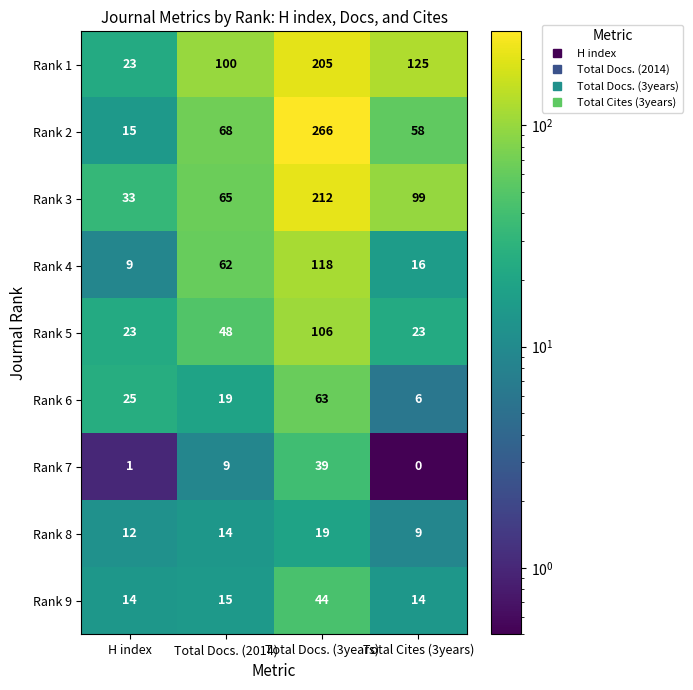

At how many categories does at least one series exceed 179?

1